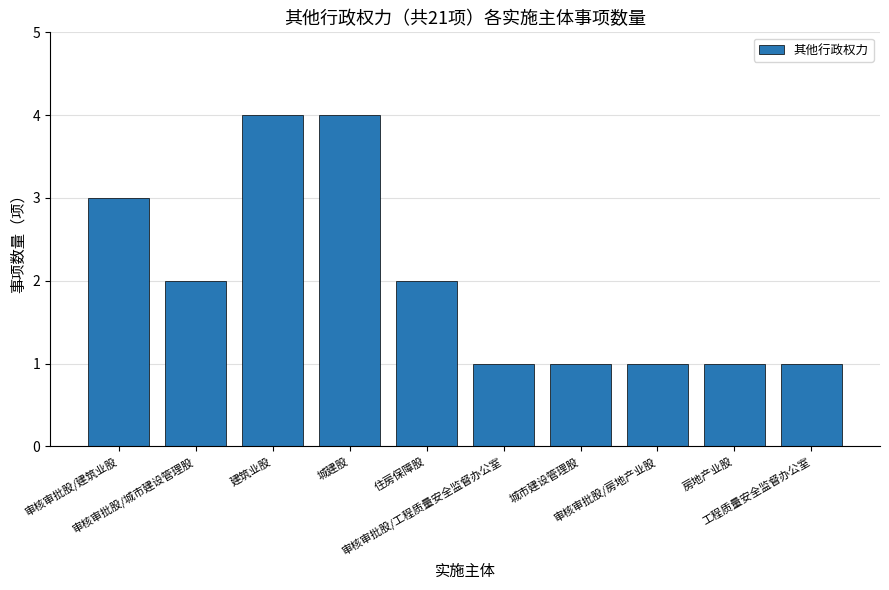

What is the difference between the maximum and second lowest values?

3